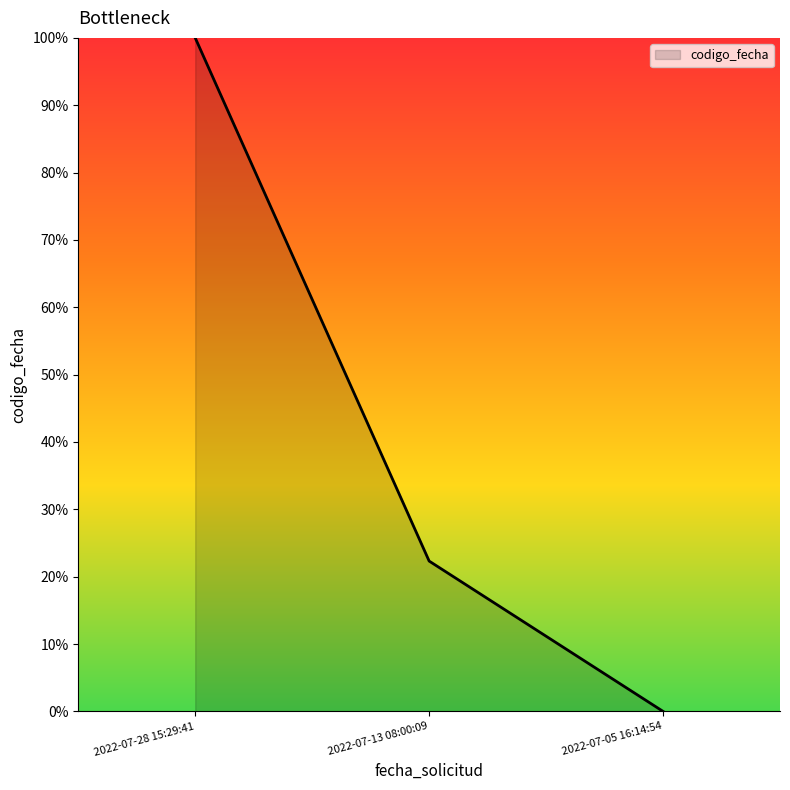

Which has a higher value, 2022-07-05 16:14:54 or 2022-07-28 15:29:41?

2022-07-28 15:29:41